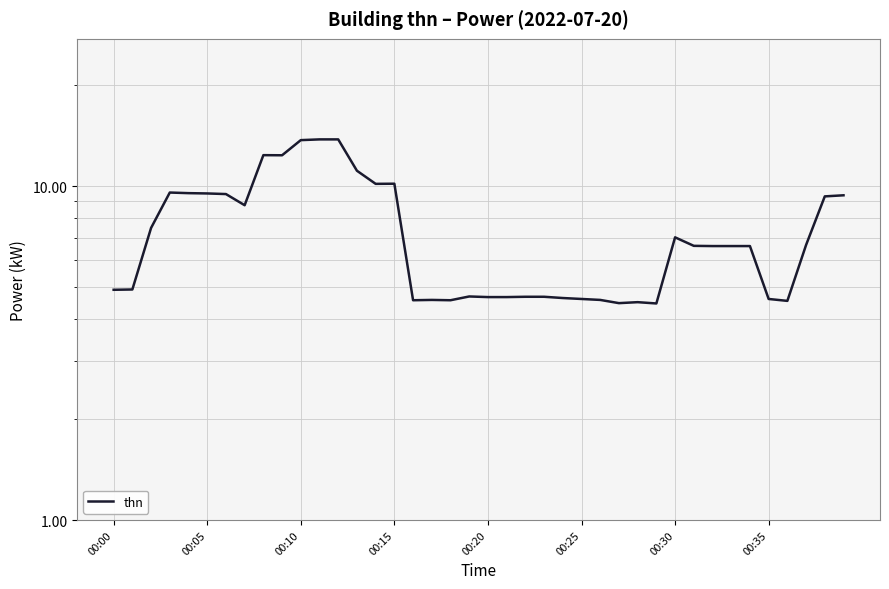

Reading left to right, list all the values displayed in this chart.

4.9	4.9	7.5	9.6	9.5	9.5	9.5	8.8	12.4	12.4	13.7	13.8	13.8	11.1	10.2	10.2	4.5	4.6	4.5	4.7	4.7	4.7	4.7	4.7	4.6	4.6	4.6	4.5	4.5	4.5	7.0	6.6	6.6	6.6	6.6	4.6	4.5	6.7	9.3	9.4